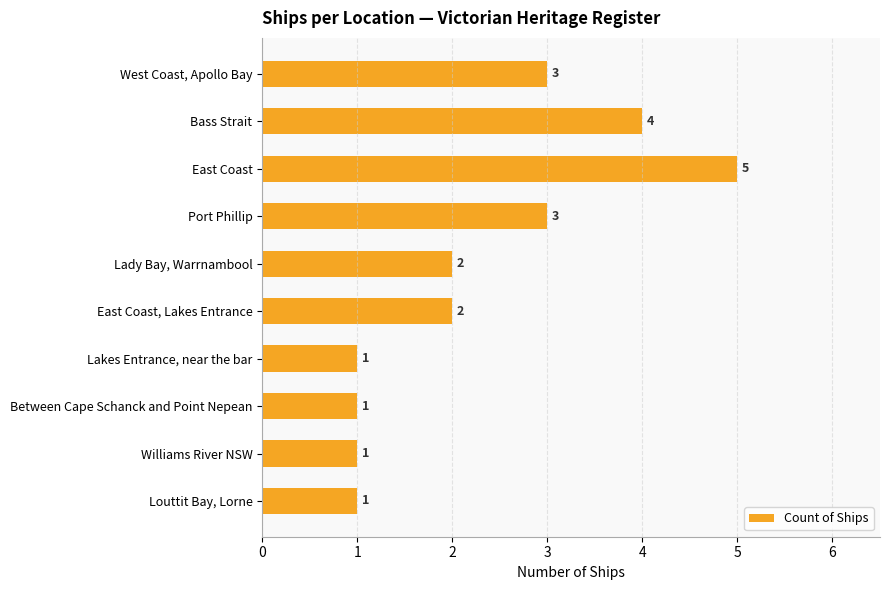

How many categories are shown in the chart?

10